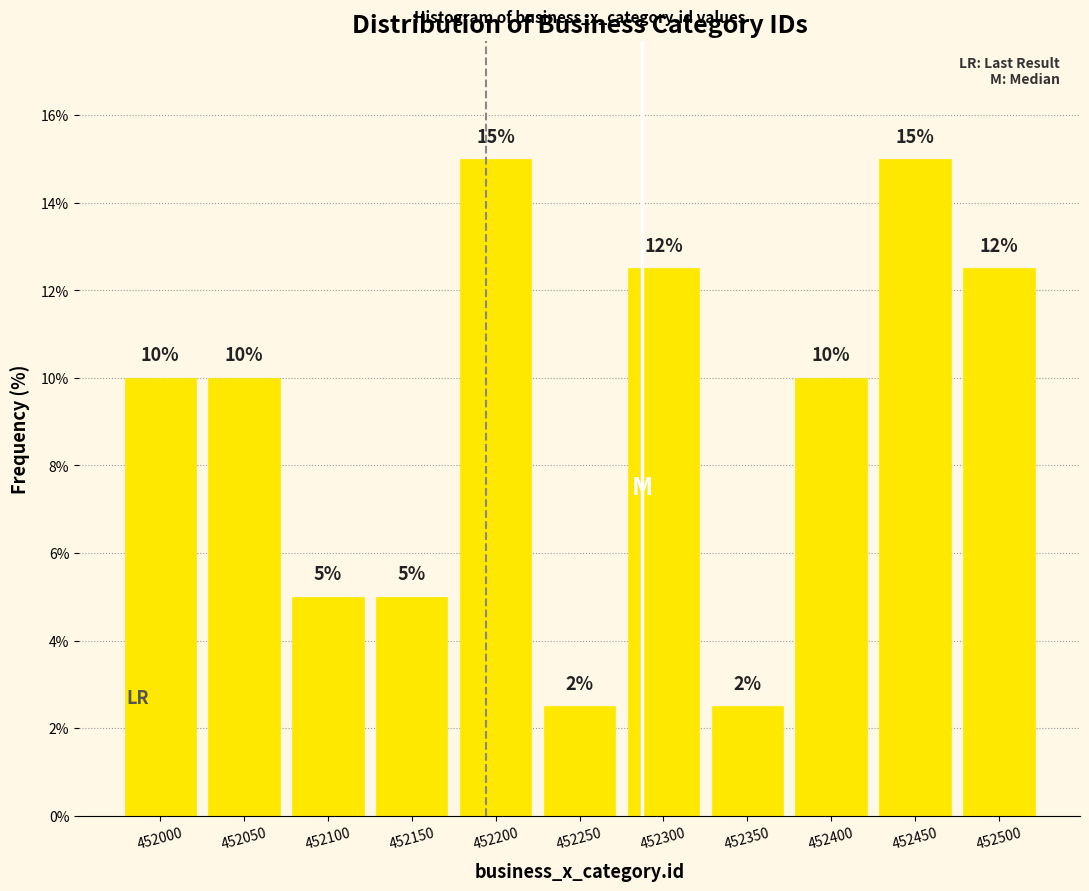

What is the sum of the values at 452000 and 452200?

25.0